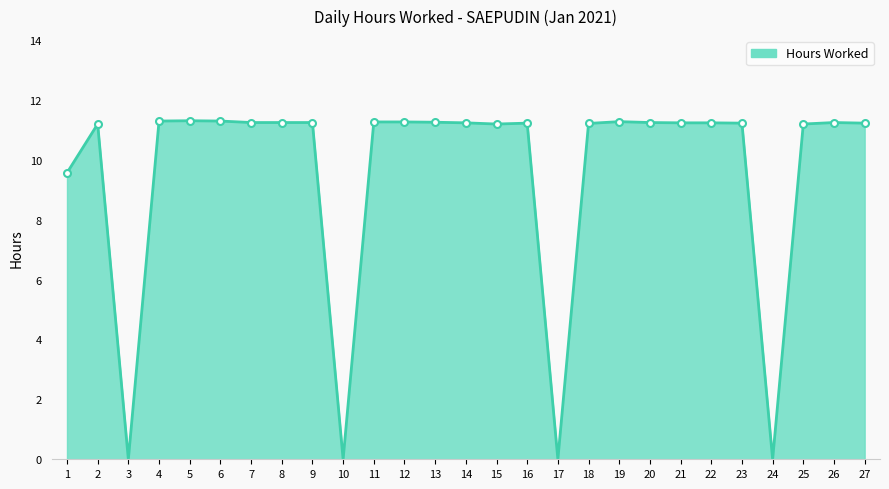

Does the chart have visible grid lines?

No